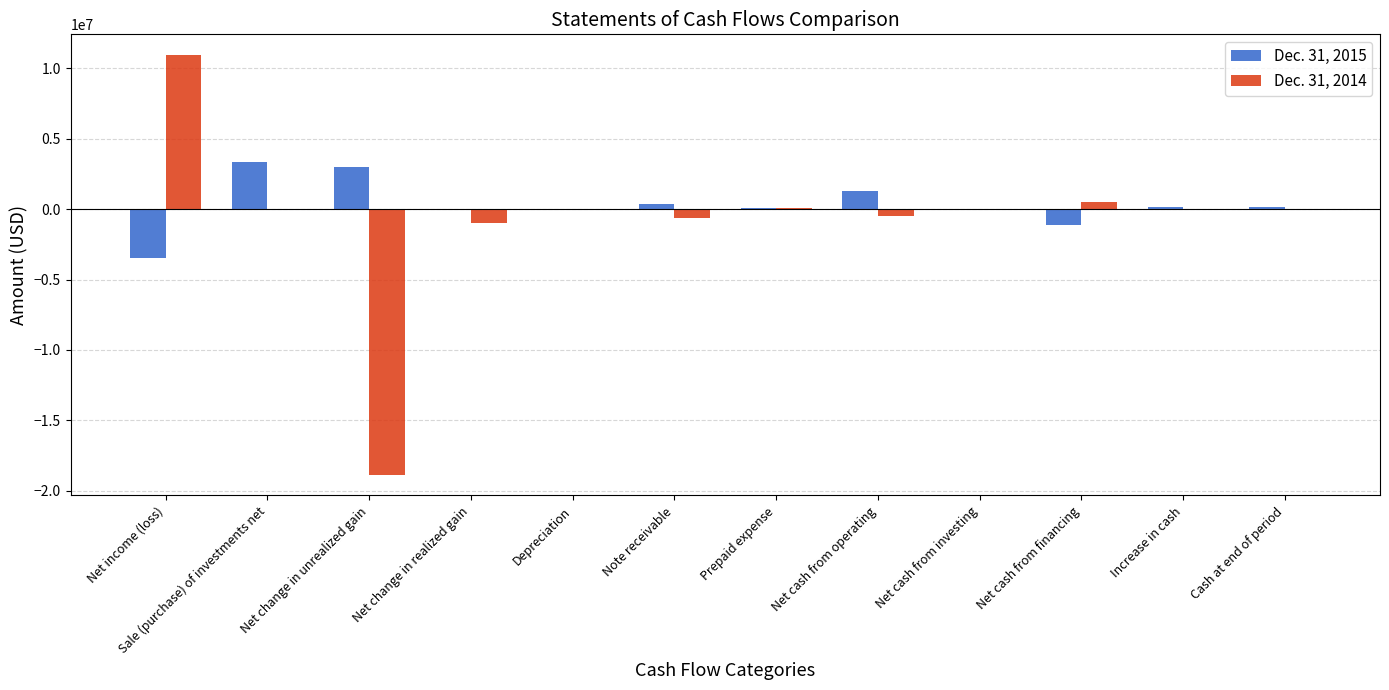

Which category has the highest value across all series?

Net income (loss)